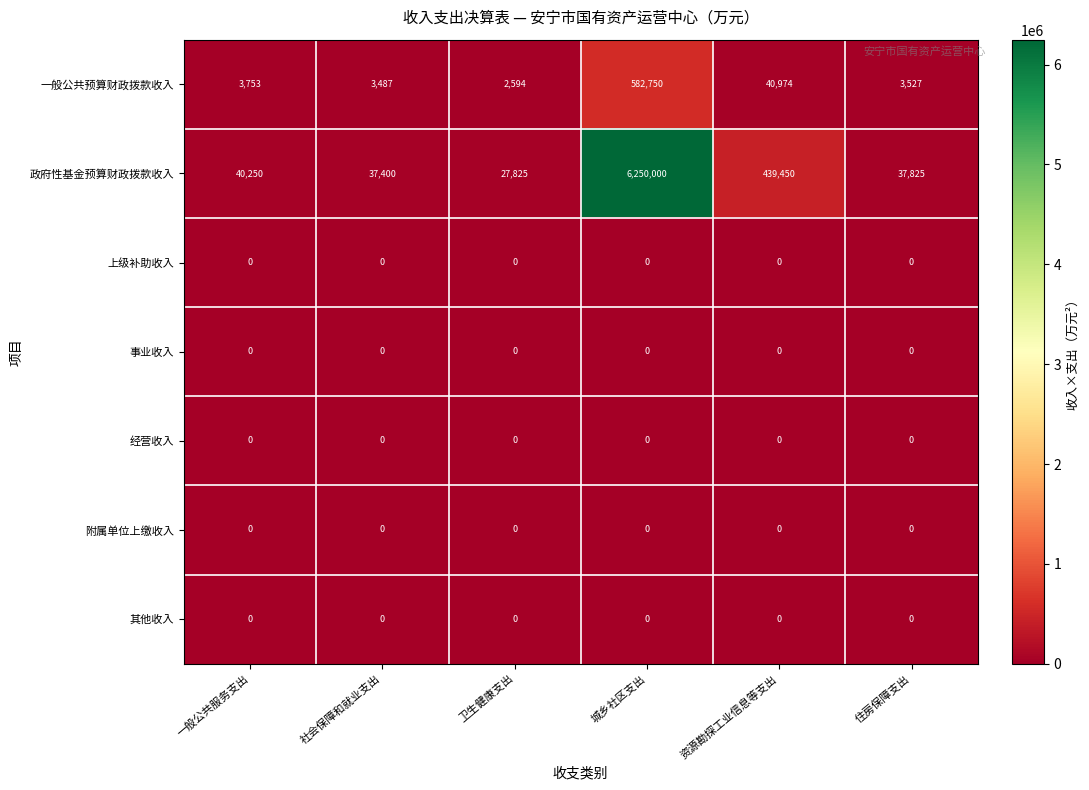

At which label is 一般公共预算财政拨款收入 closest to 292672?

资源勘探工业信息等支出